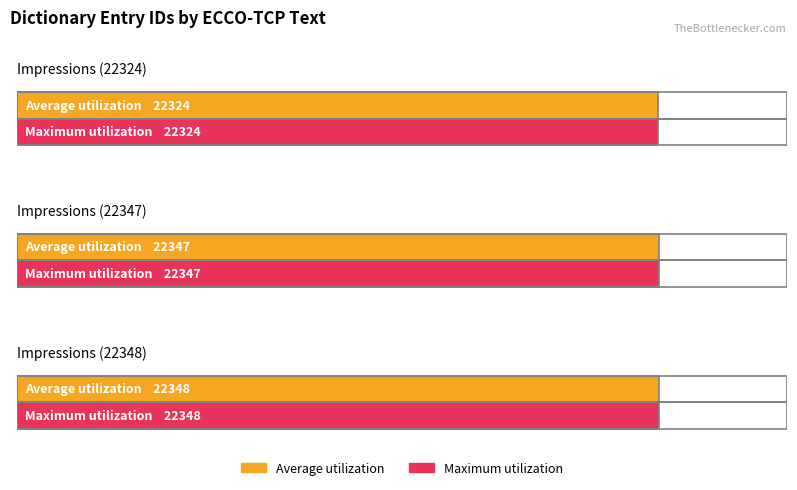

List the labels in order of Maximum utilization value, largest first.

Impressions (22348), Impressions (22347), Impressions (22324)